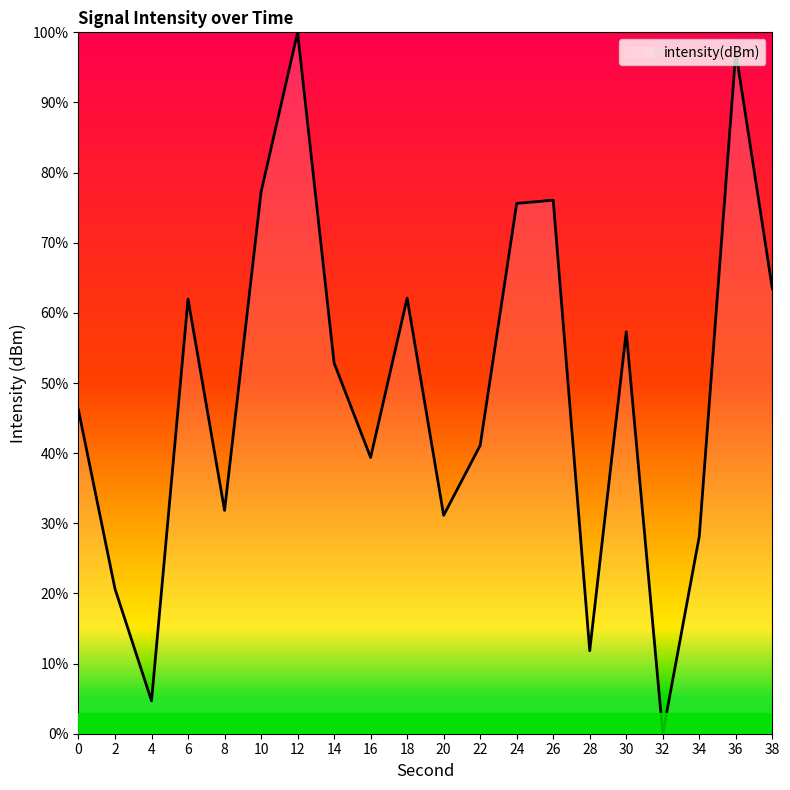

How many interior local peaks (higher than both neighbors) does the data have?

6